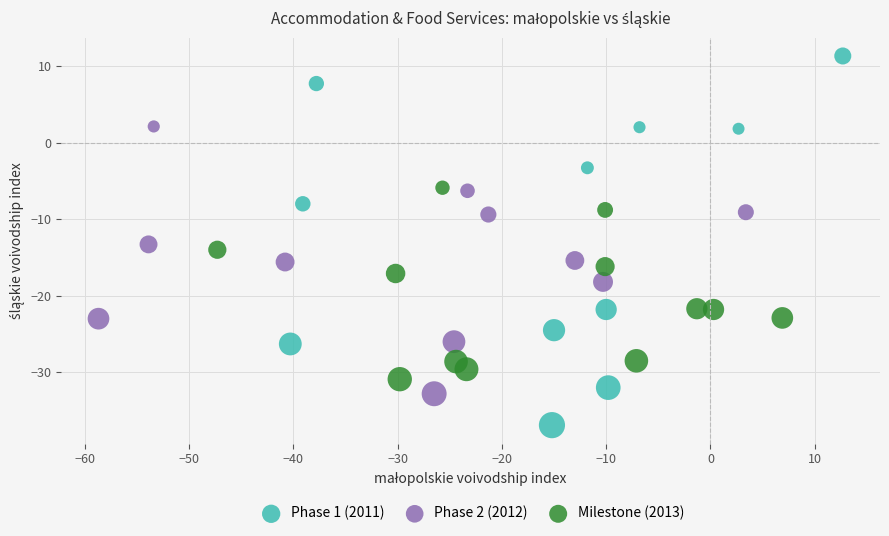

Which series reaches the minimum Y coordinate?

Phase 1 (2011)